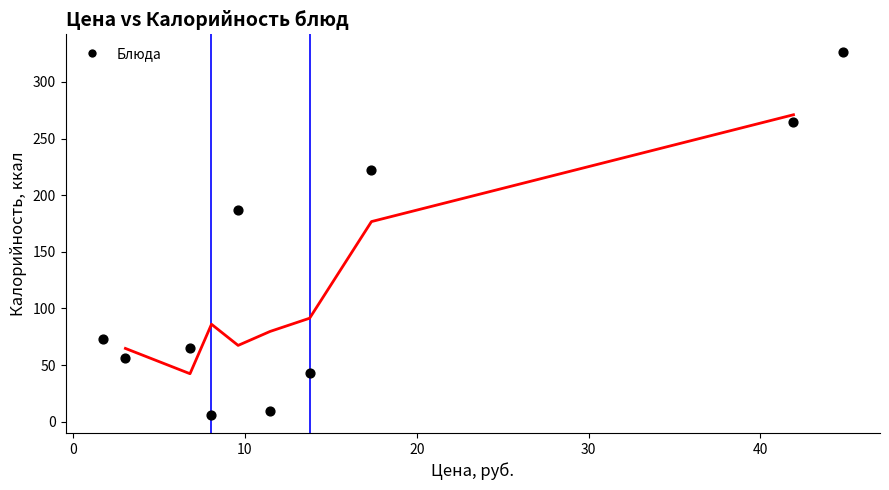

What is the average Y value?

125